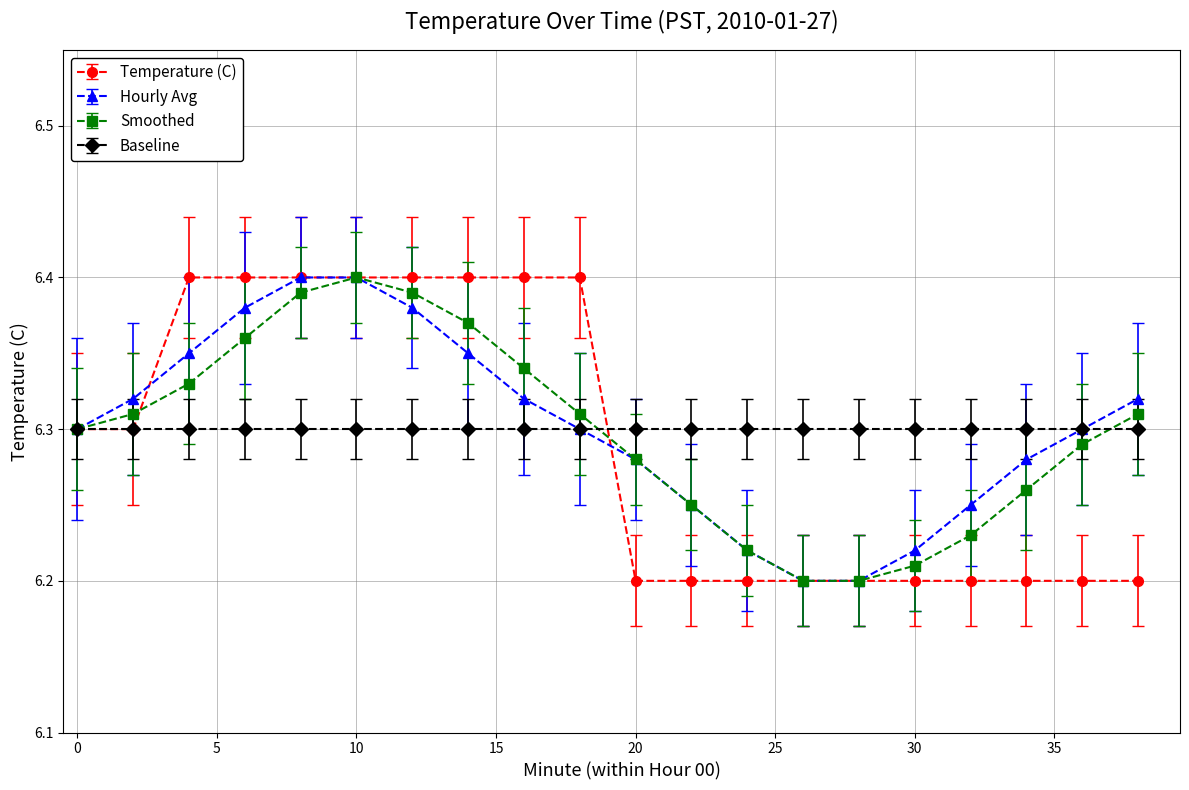

At how many categories does at least one series exceed 6?

20